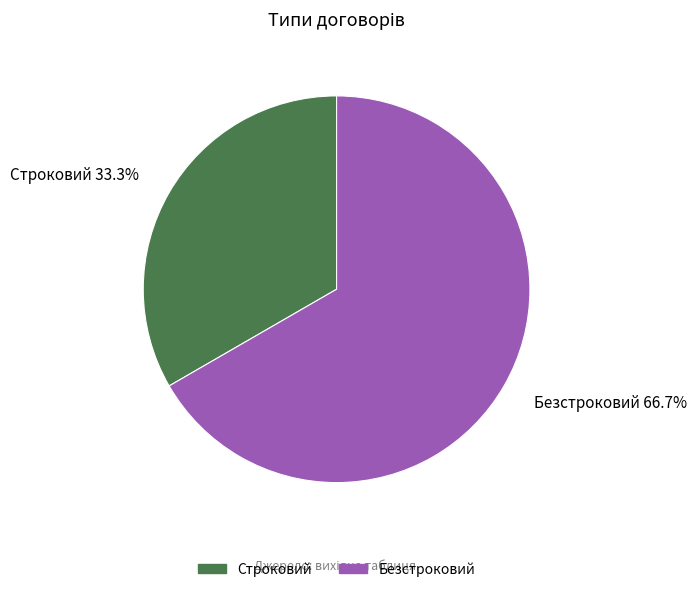

Is it true that Безстроковий is 67% of the pie?

True